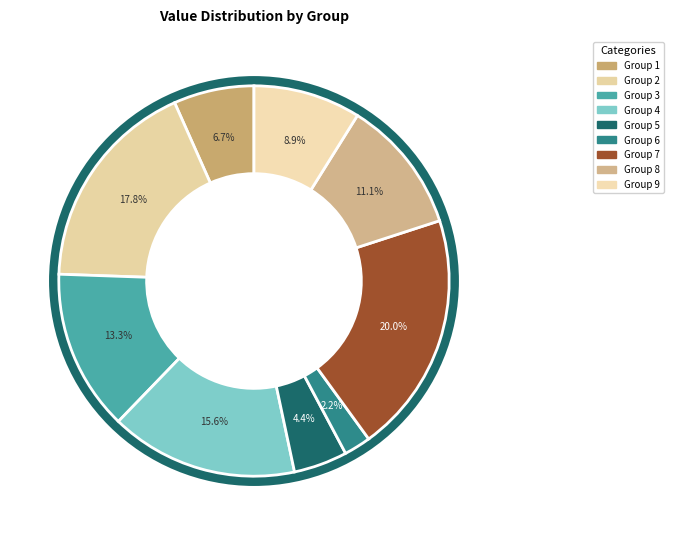

To the nearest percent, what percentage of the pie is 4?

16%